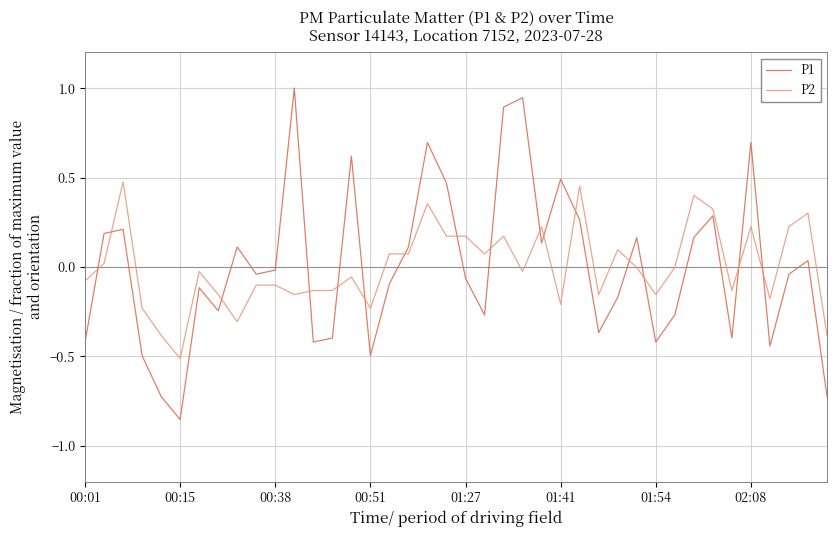

What is the maximum value shown in the chart?

1.0